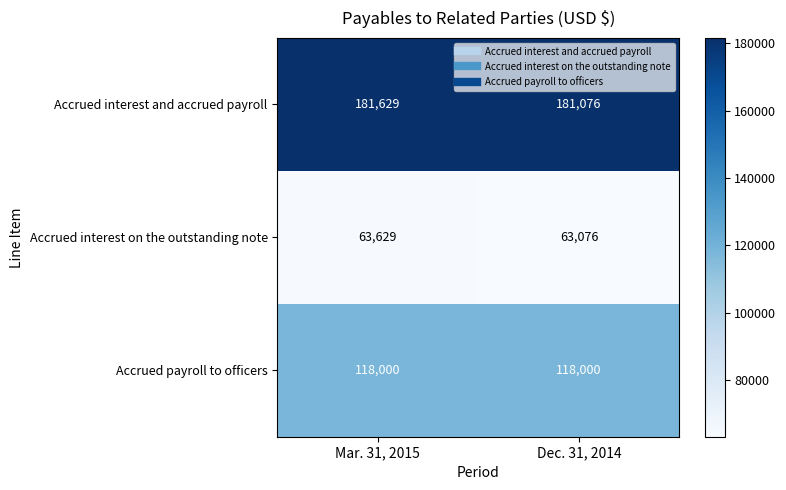

Which category has the lowest value across all series?

Dec. 31, 2014